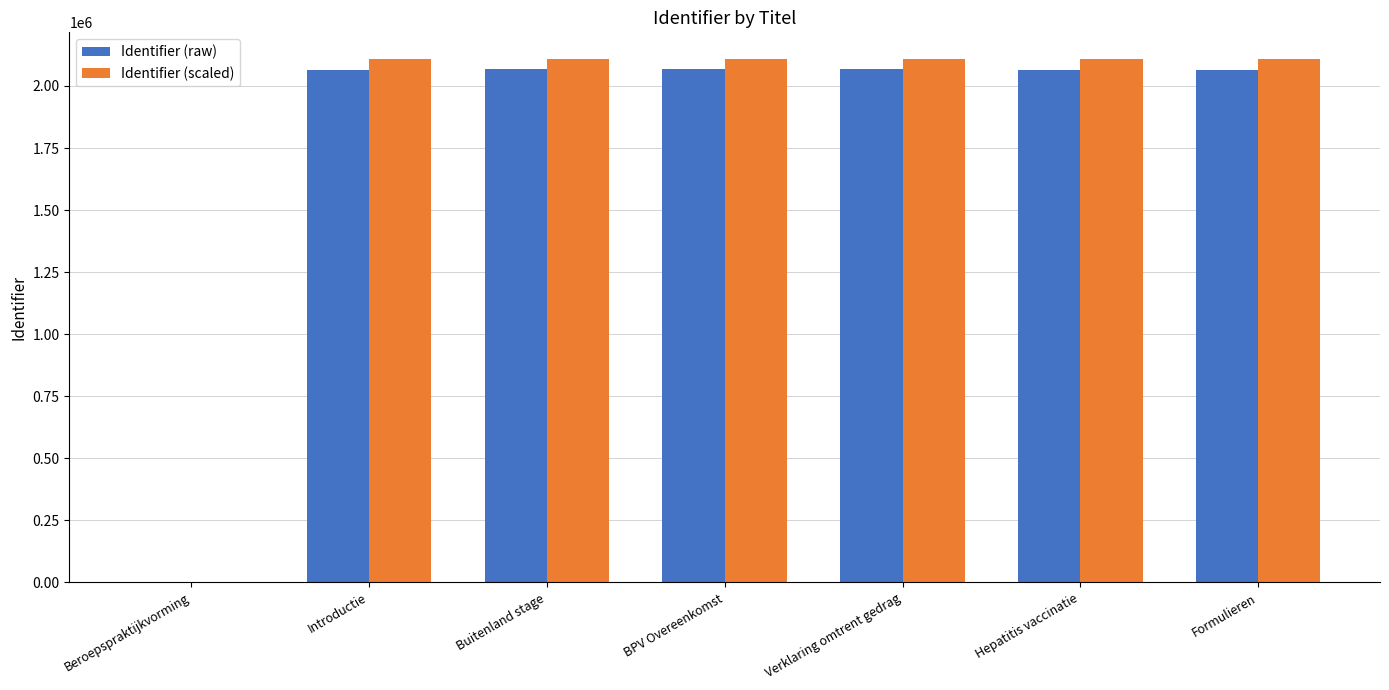

What is the difference between the Identifier (scaled) values at Hepatitis vaccinatie and Introductie?

124.4